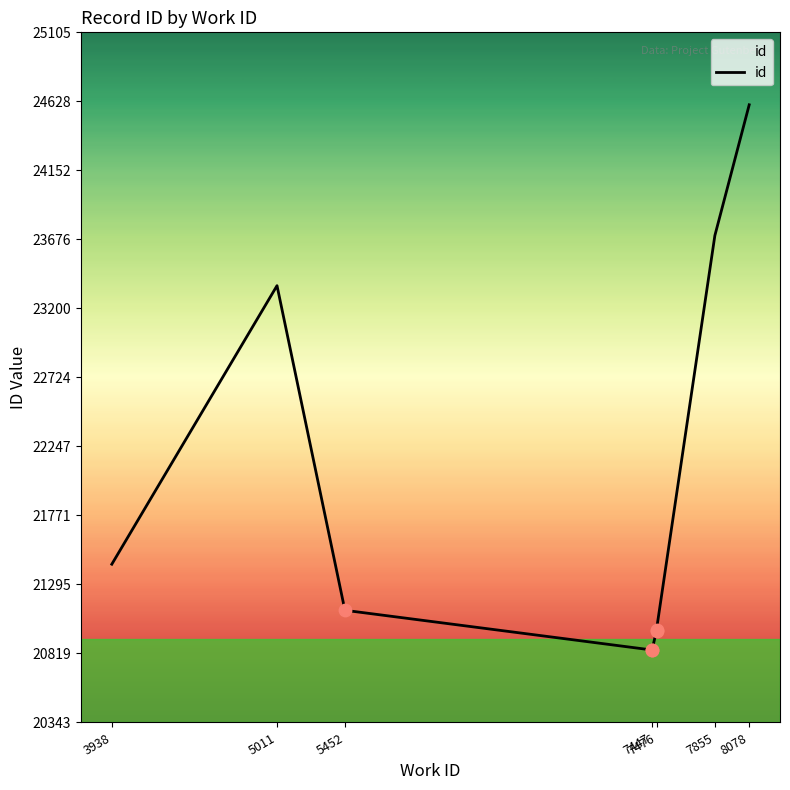

Approximately how many times larger is the value at 3938 compared to 7855?

0.9